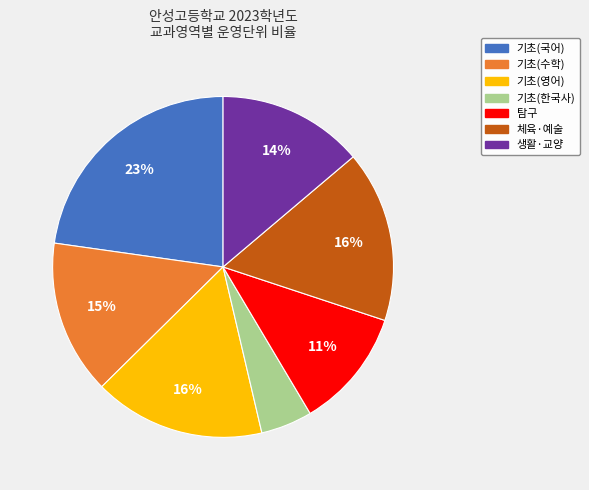

How many segments does this pie chart have?

7